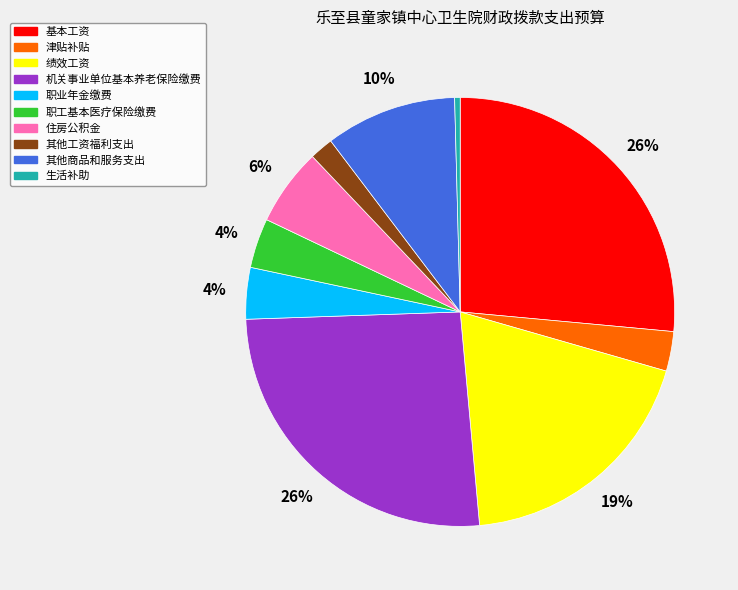

To the nearest percent, what portion does 其他工资福利支出 represent?

2%